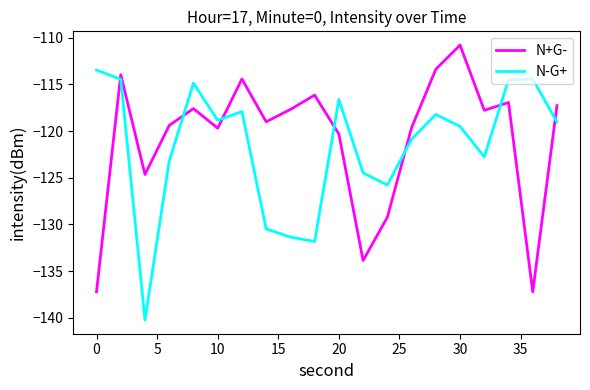

In N-G+, how many points are lower than both neighbors (excluding endpoints)?

5